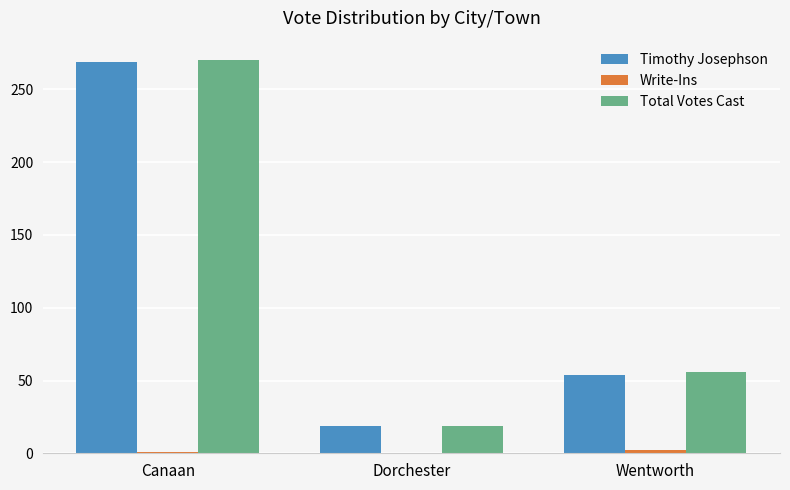

How many series are shown in this chart?

3